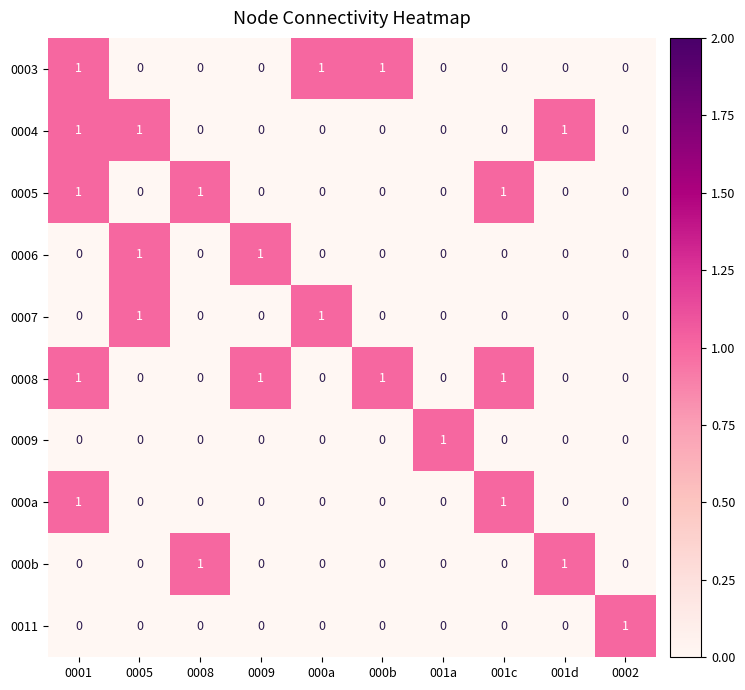

What is the total value across all series at 001a?

1